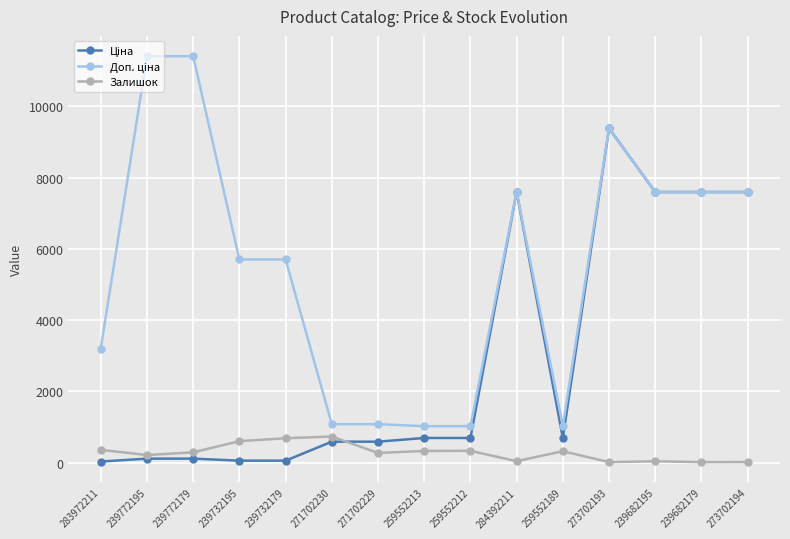

At which category is the sum across all series the highest?

273702193